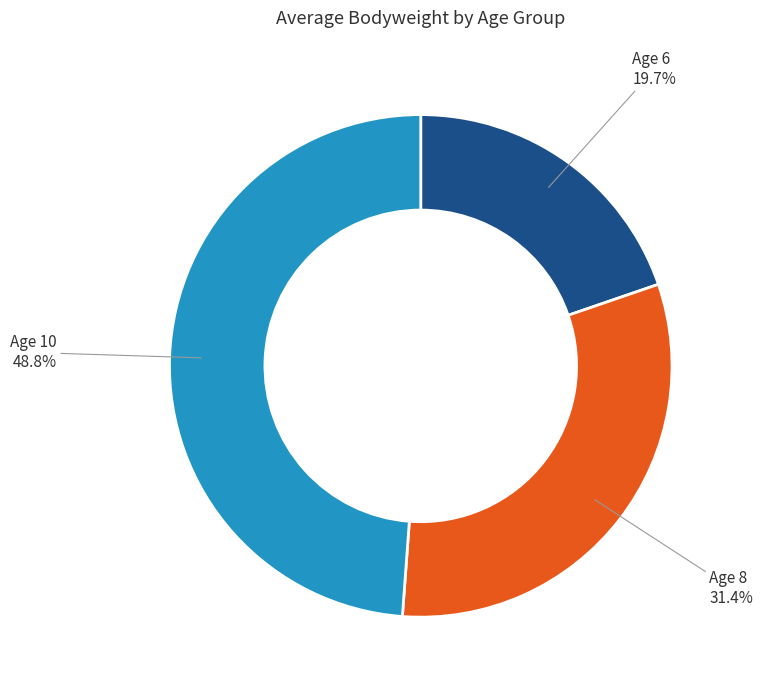

Is there a majority slice in this chart?

No